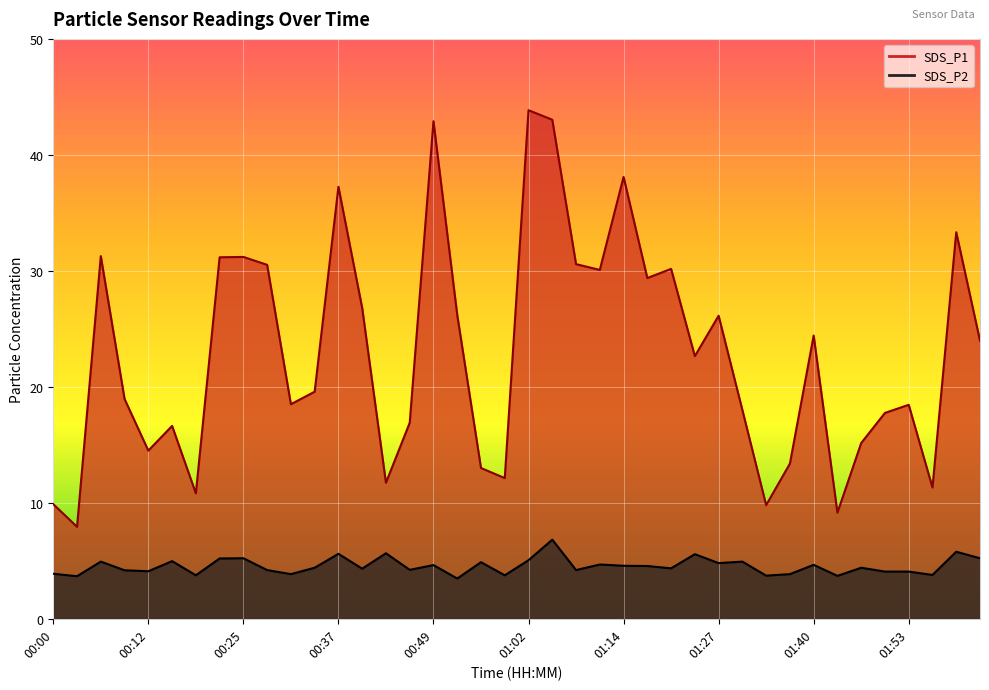

What is the total value across all series at 00:31?

22.4